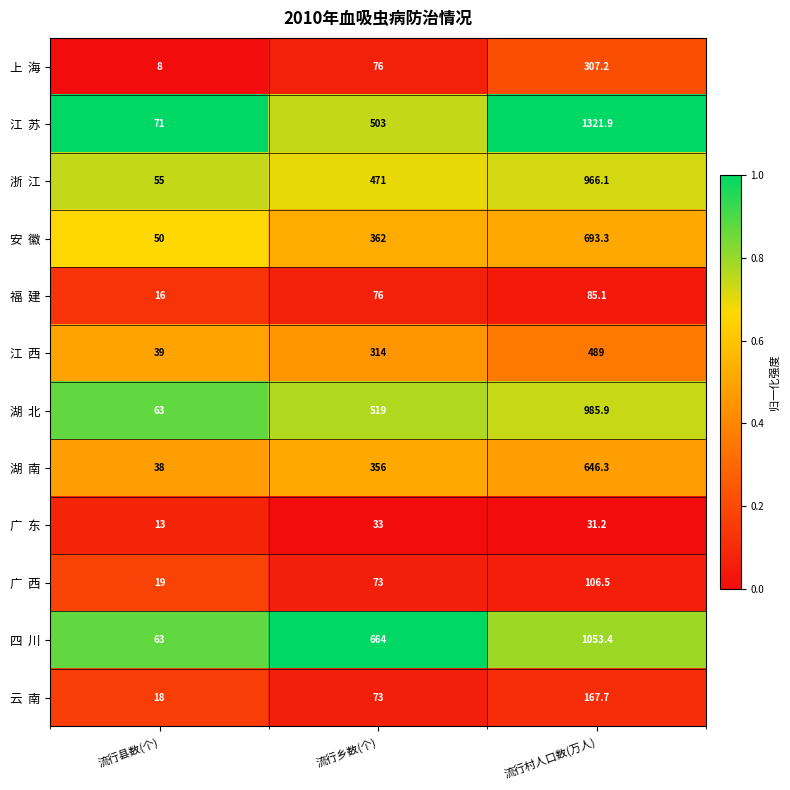

What is the total value across all series at 流行县数(个)?

453.0